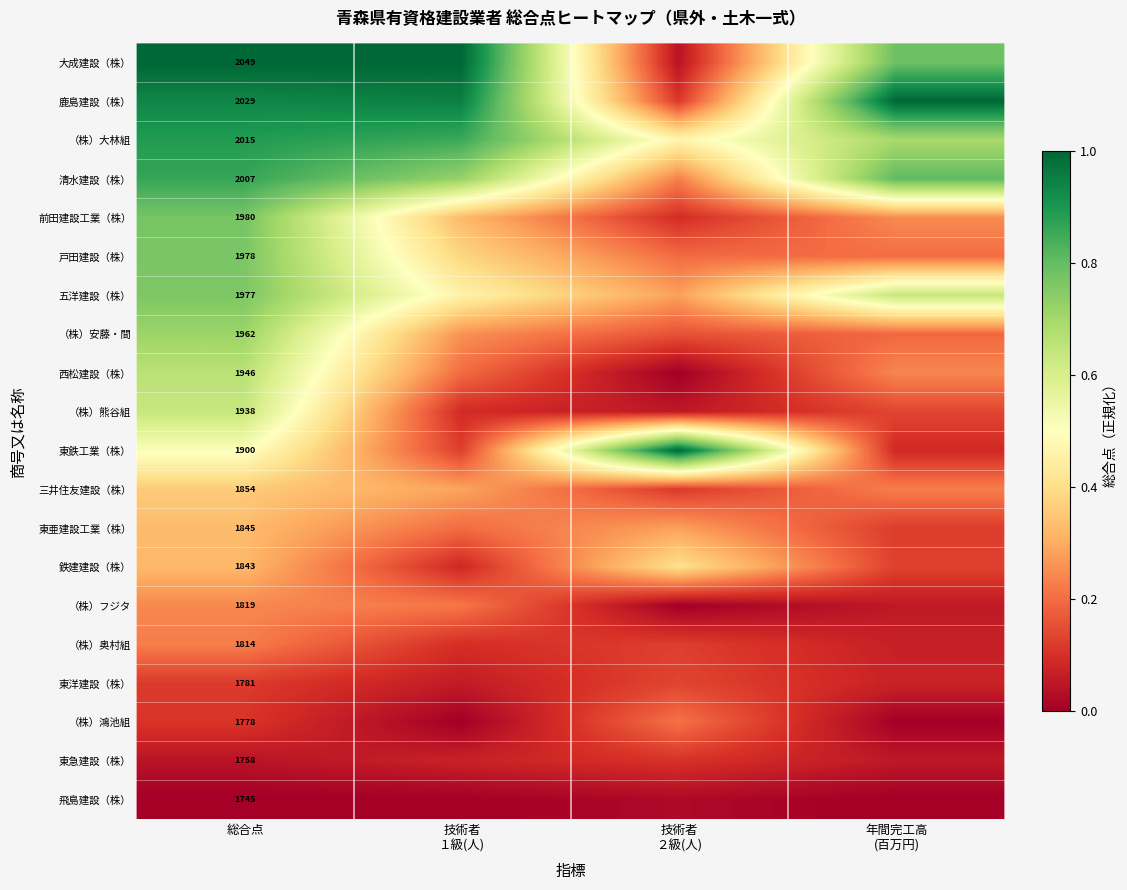

At 総合点, list the series in order from largest to smallest.

大成建設（株）, 鹿島建設（株）, （株）大林組, 清水建設（株）, 前田建設工業（株）, 戸田建設（株）, 五洋建設（株）, （株）安藤・間, 西松建設（株）, （株）熊谷組, 東鉄工業（株）, 三井住友建設（株）, 東亜建設工業（株）, 鉄建建設（株）, （株）フジタ, （株）奥村組, 東洋建設（株）, （株）鴻池組, 東急建設（株）, 飛島建設（株）